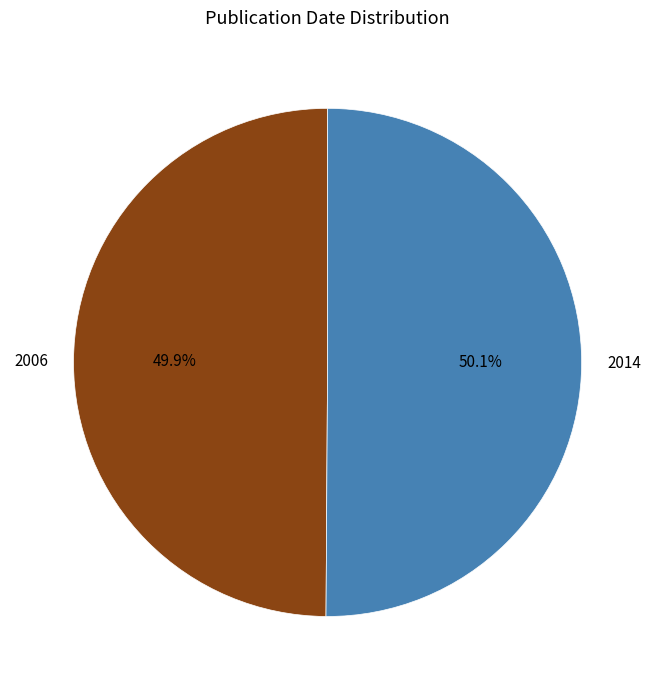

Combined, what portion of the pie is 2014 and 2006?

100.0%